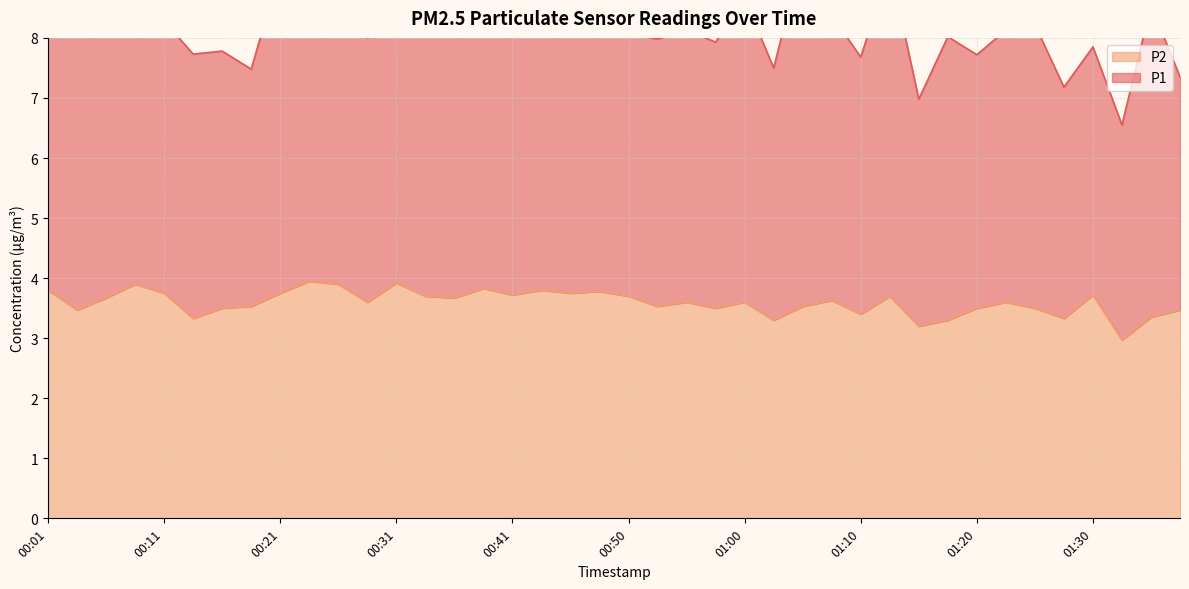

Reading left to right, what are all the values shown in this chart?

00:01=3.8	00:04=3.5	00:06=3.7	00:09=3.9	00:11=3.8	00:14=3.3	00:16=3.5	00:19=3.5	00:21=3.8	00:23=4.0	00:26=3.9	00:28=3.6	00:31=3.9	00:33=3.7	00:36=3.7	00:38=3.8	00:41=3.7	00:43=3.8	00:45=3.8	00:48=3.8	00:50=3.7	00:53=3.5	00:55=3.6	00:58=3.5	01:00=3.6	01:03=3.3	01:05=3.5	01:08=3.6	01:10=3.4	01:12=3.7	01:15=3.2	01:17=3.3	01:20=3.5	01:22=3.6	01:25=3.5	01:27=3.3	01:30=3.7	01:32=3.0	01:35=3.4	01:37=3.5